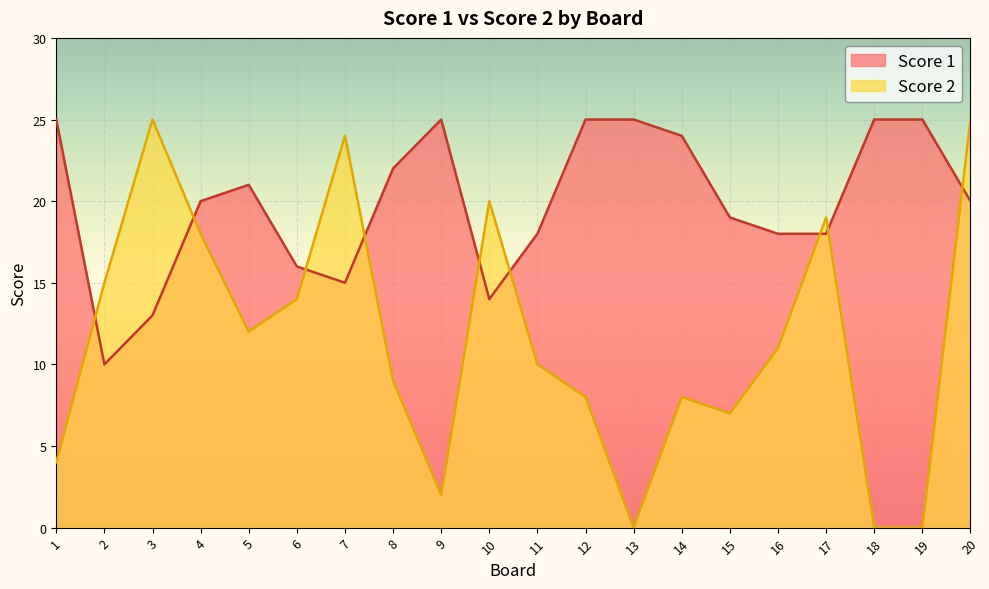

What is the minimum value for Score 1?

10